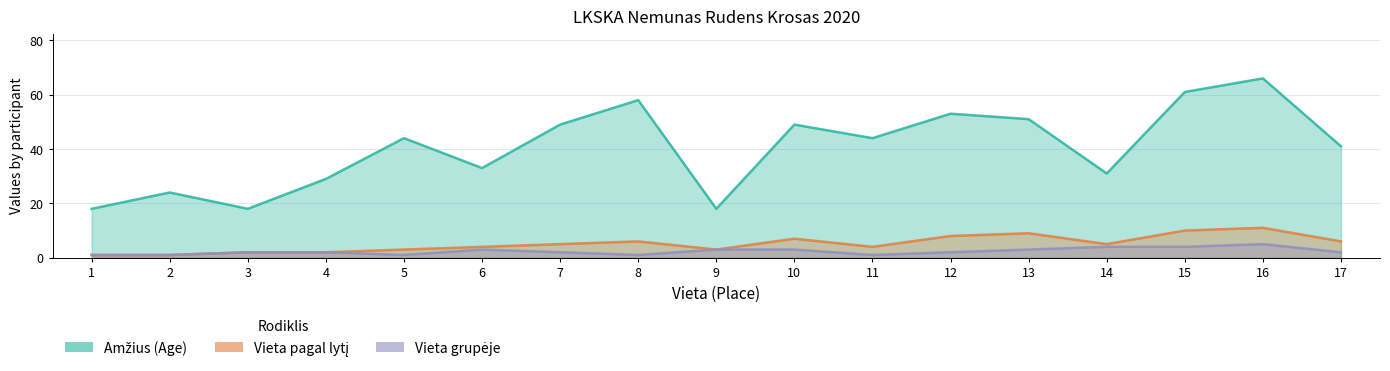

What are all the series names shown in the legend?

Amzius, Vieta pagal lyti, Vieta grupeje